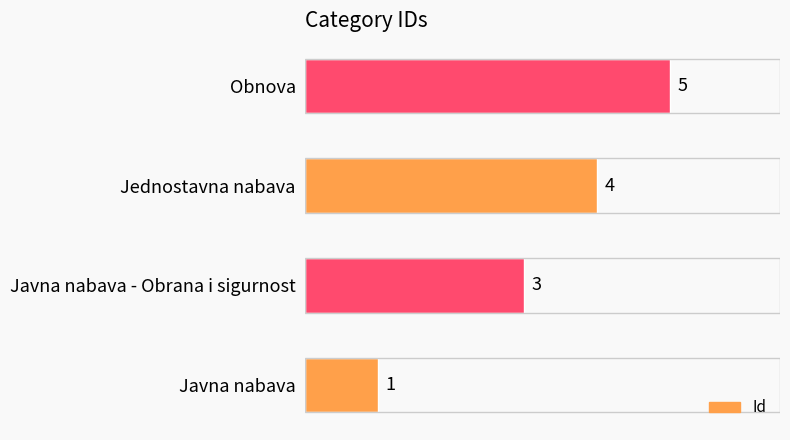

The value at Jednostavna nabava is 6. True or false?

False